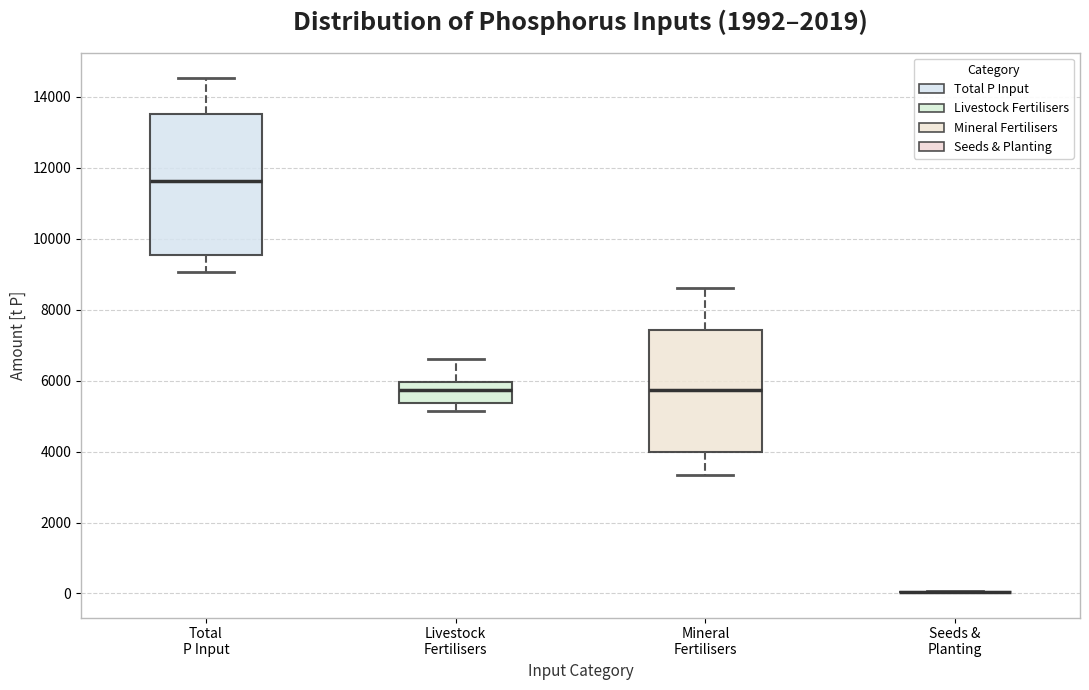

Which box is the tallest, from its lower edge to its upper edge?

Total P Input